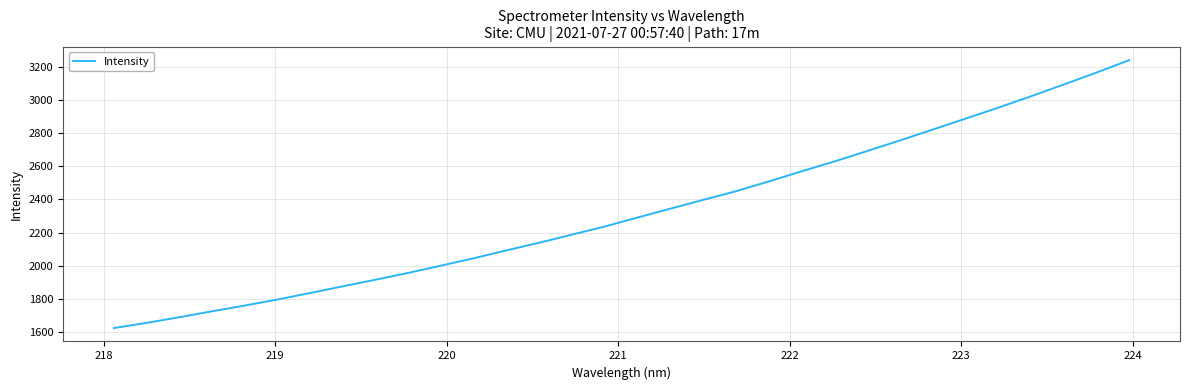

What is the difference between the maximum and minimum values?

1616.9